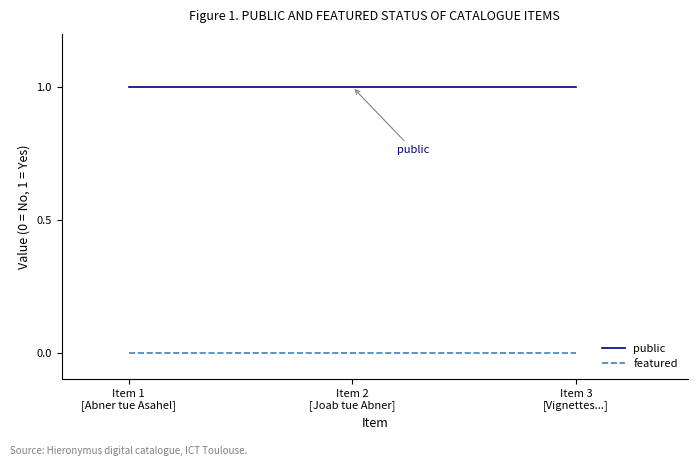

What is the sum of all public values?

3